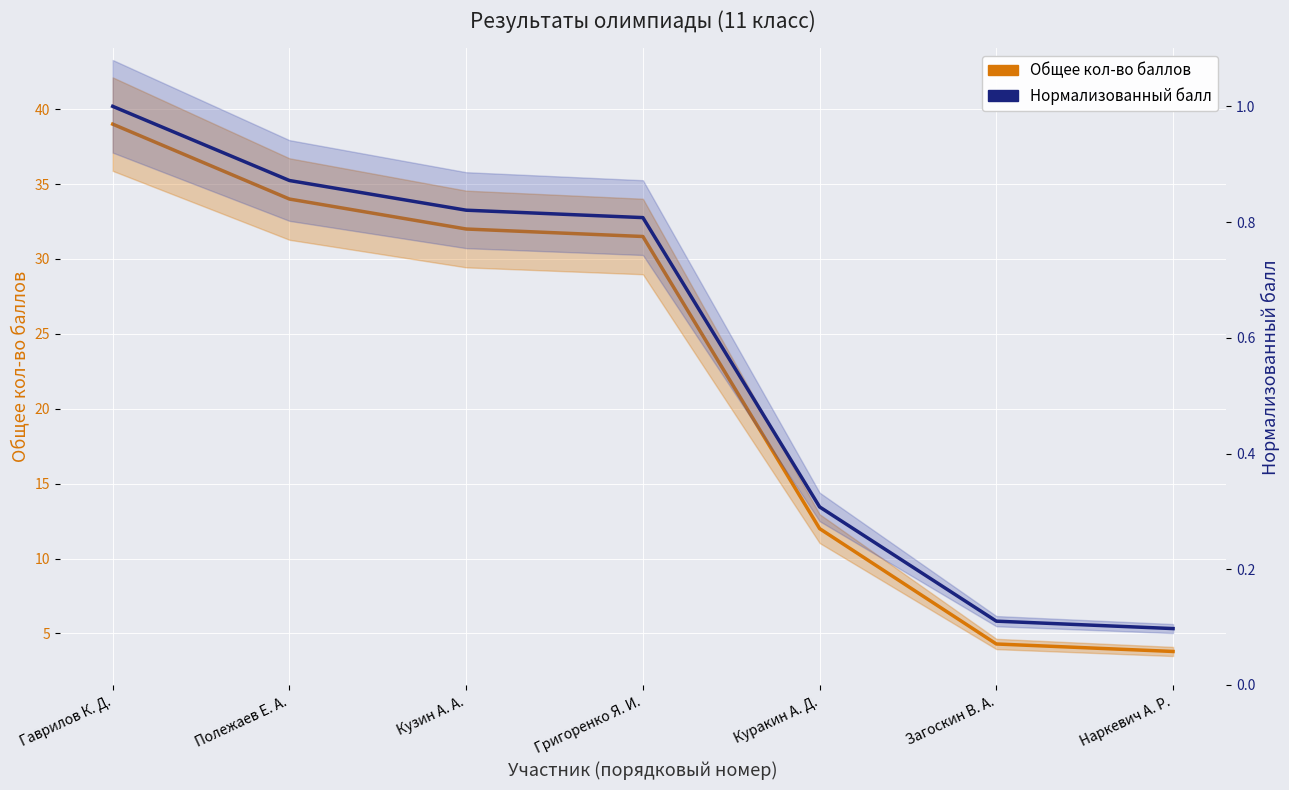

Rank the categories by Общее кол-во баллов value from highest to lowest.

Гаврилов К. Д., Полежаев Е. А., Кузин А. А., Григоренко Я. И., Куракин А. Д., Загоскин В. А., Наркевич А. Р.